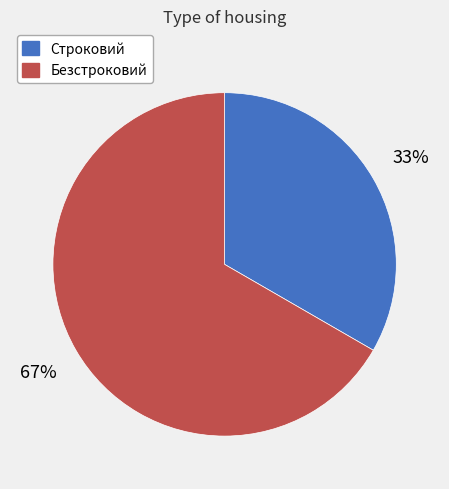

What percentage is the Безстроковий slice, to the nearest percent?

67%